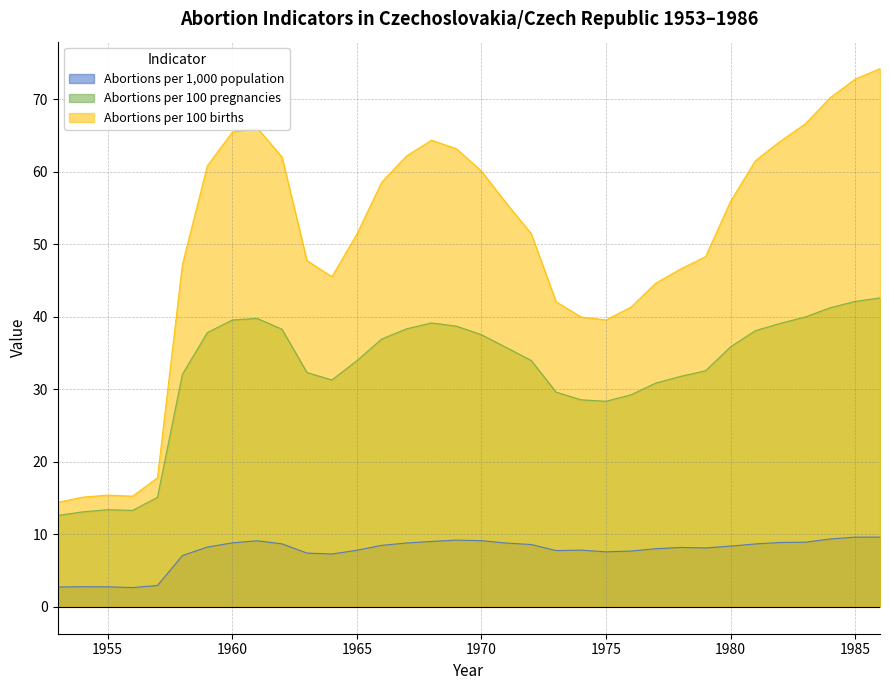

Where does the Abortions per 1,000 population series first go above 8?

1959